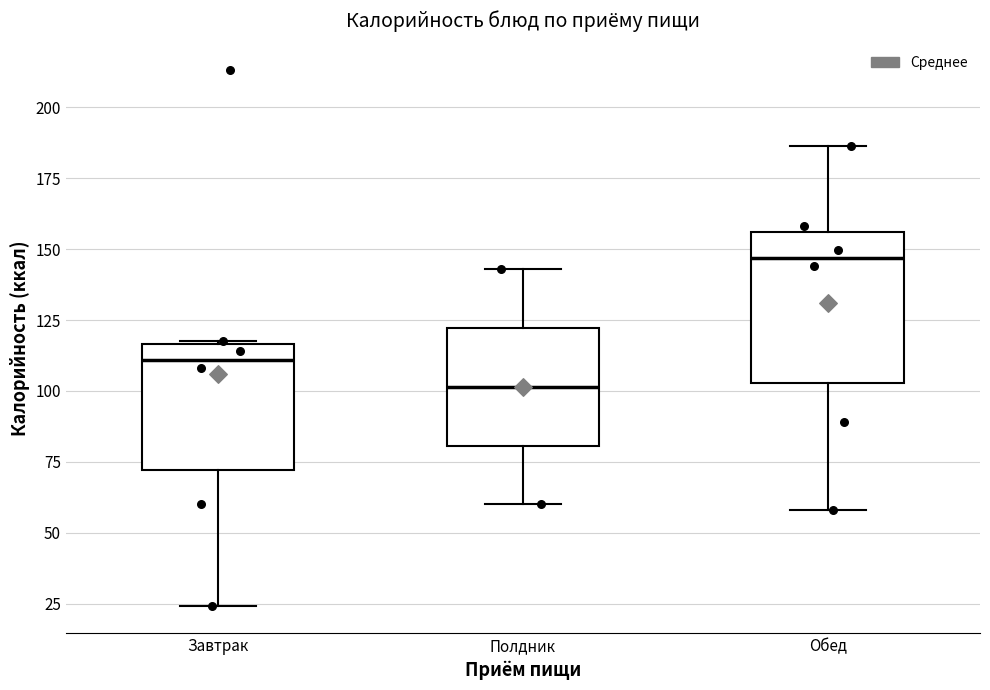

Reading left to right, transcribe this box plot: for each box, give where its median line is, the range the box spans, and where its two whiskers end, as read against the y-axis. The values are not printed on the chart, so give them approximately, as read against the axis.

Завтрак: median 110, box 70 to 115, whiskers 25 to 120
Полдник: median 100, box 80 to 120, whiskers 60 to 145
Обед: median 145, box 105 to 155, whiskers 60 to 185